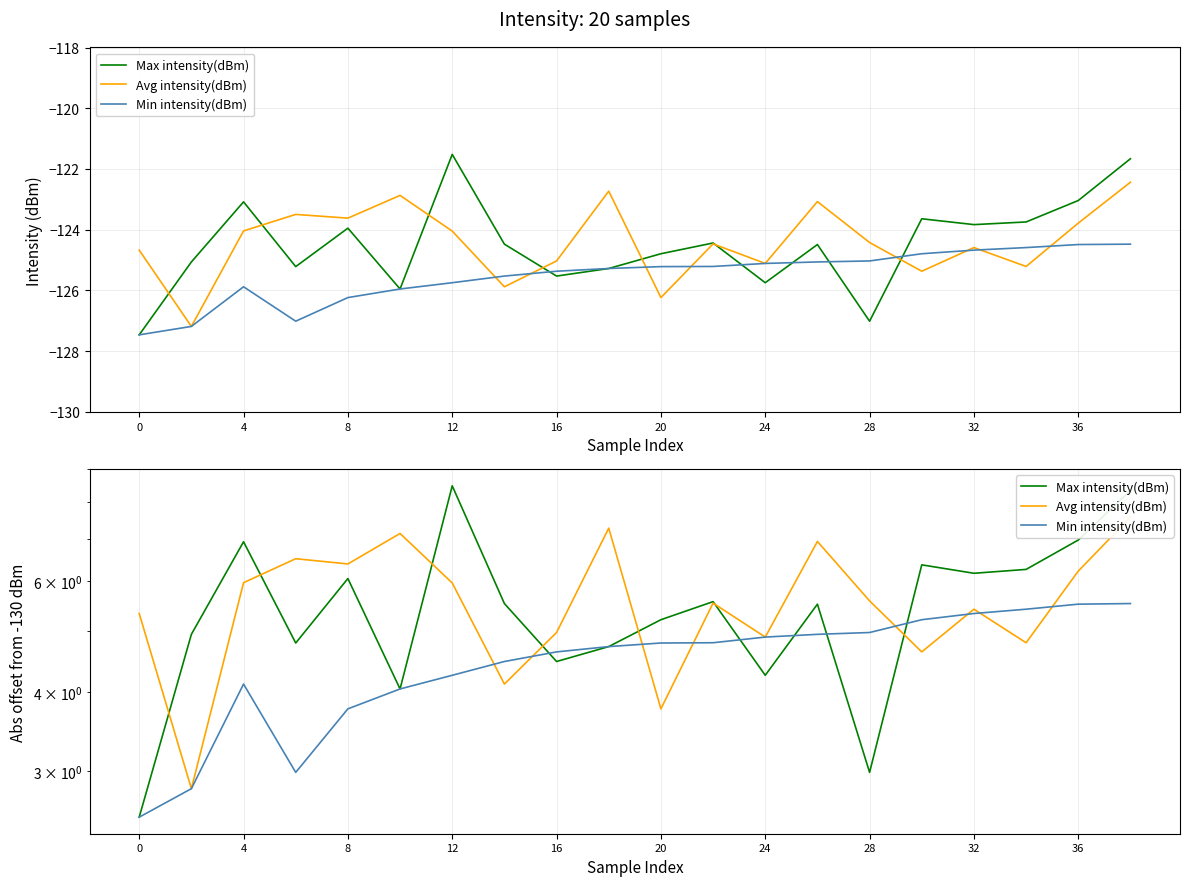

How many intersections are there between Min intensity(dBm) and Max intensity(dBm)?

5